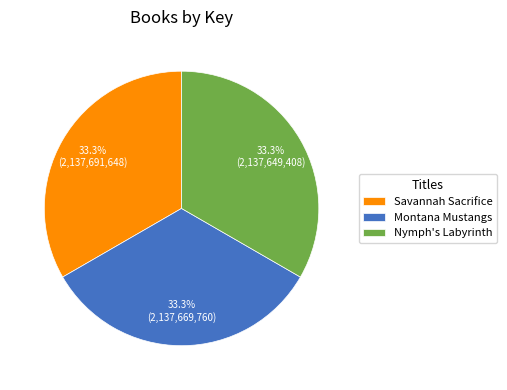

Is Montana Mustangs the majority of the pie?

No